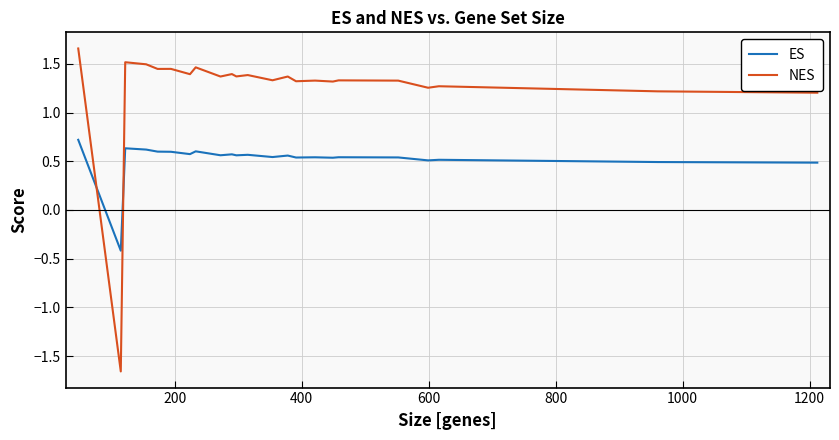

How many values in the ES series exceed 0?

22